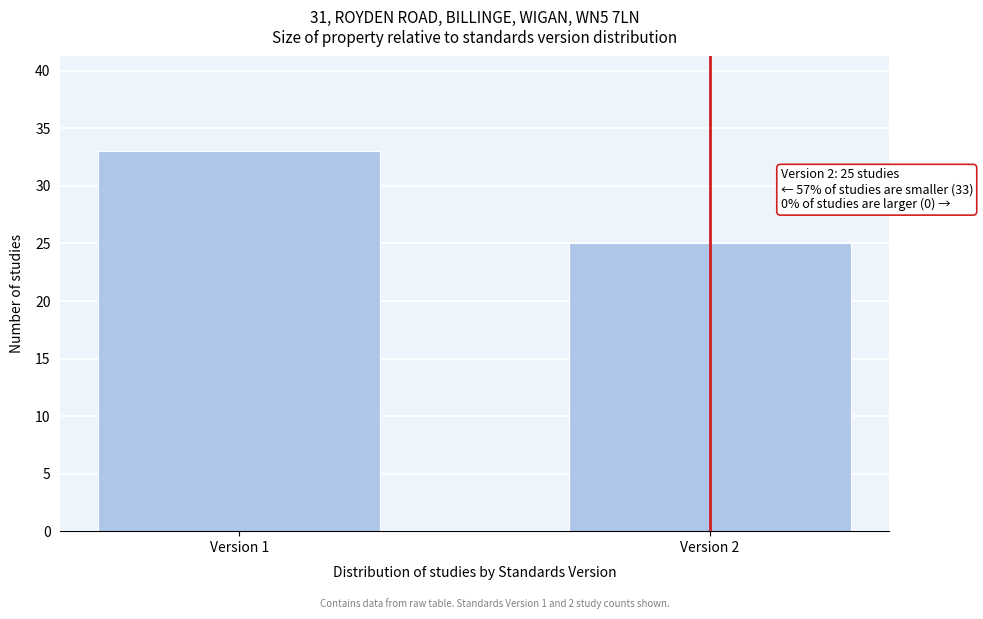

Reading left to right, transcribe all the data shown in this chart.

Version 1=33	Version 2=25